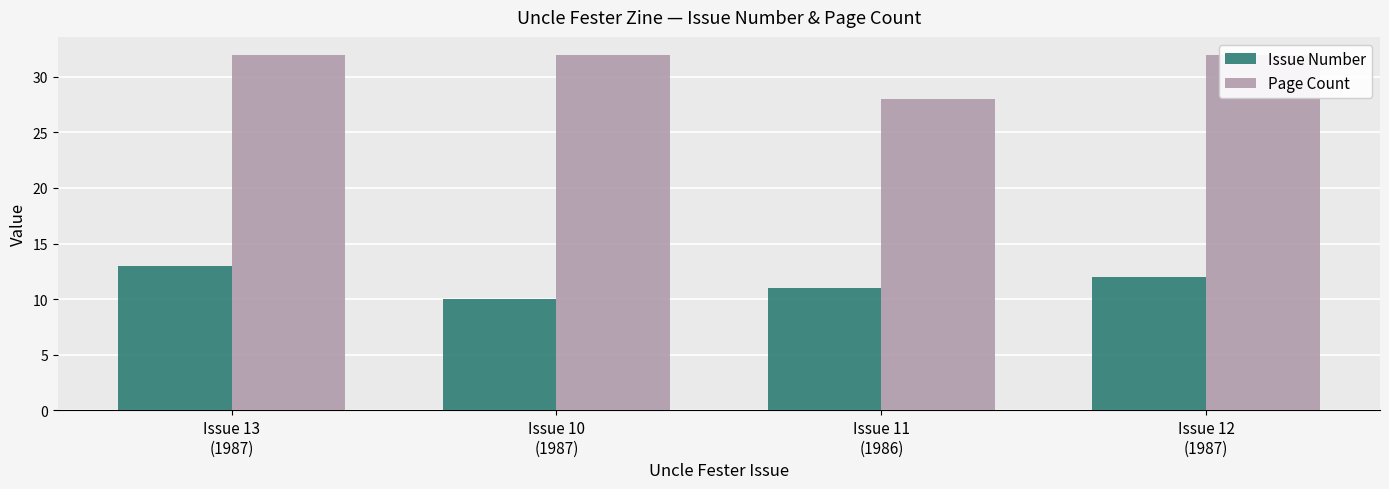

How many values in the Page Count series are below 32?

1